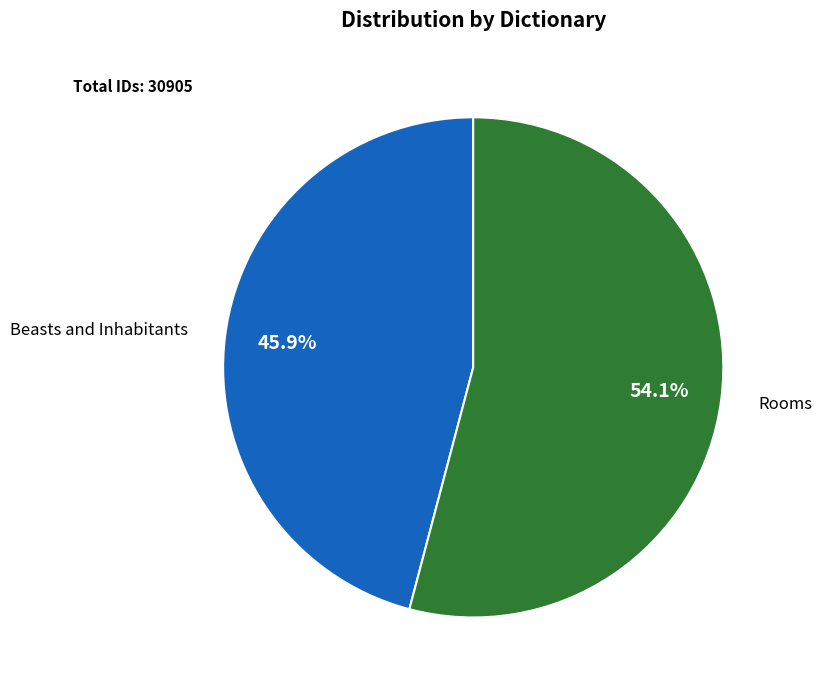

Rank the categories by value from highest to lowest.

Rooms, Beasts and Inhabitants